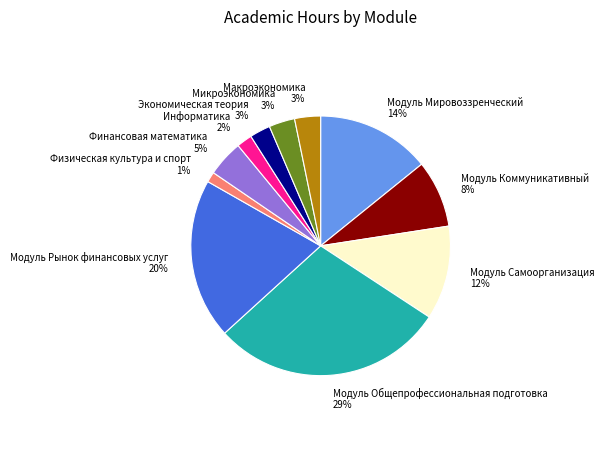

To the nearest percent, what is the average slice percentage?

9%